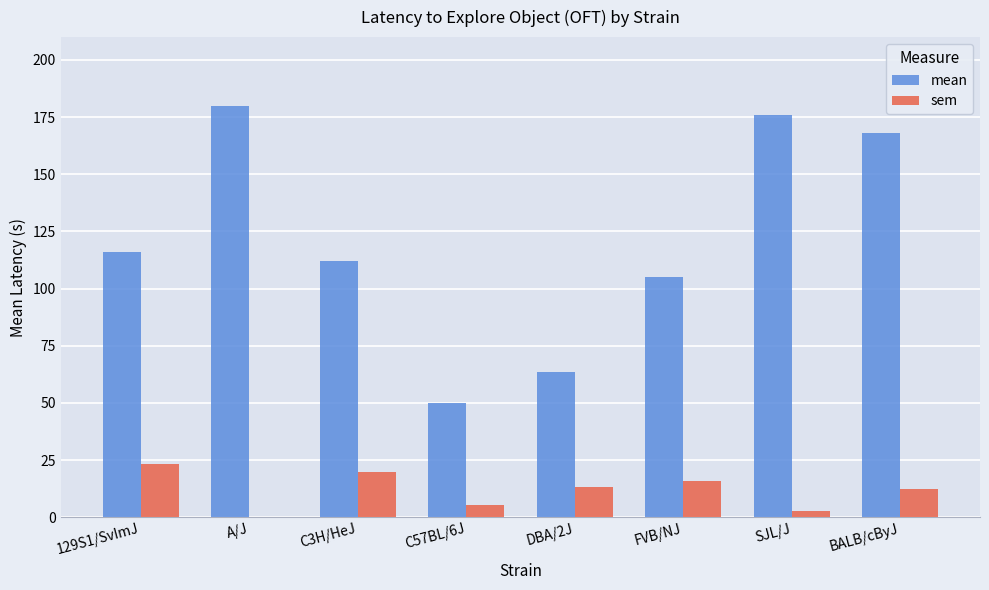

Which series has the largest total across all categories?

mean